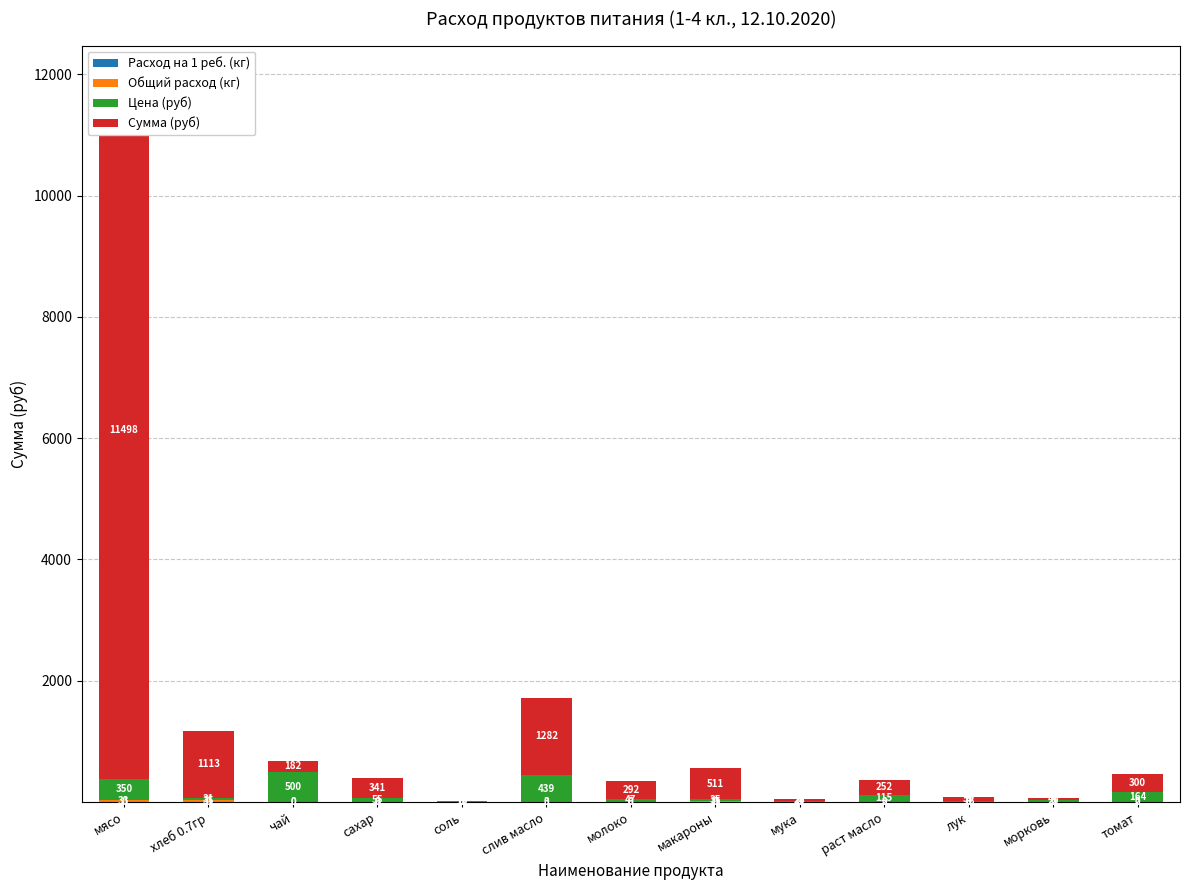

Is it true that Расход на 1 реб. (кг) equals 0.0 at томат?

True